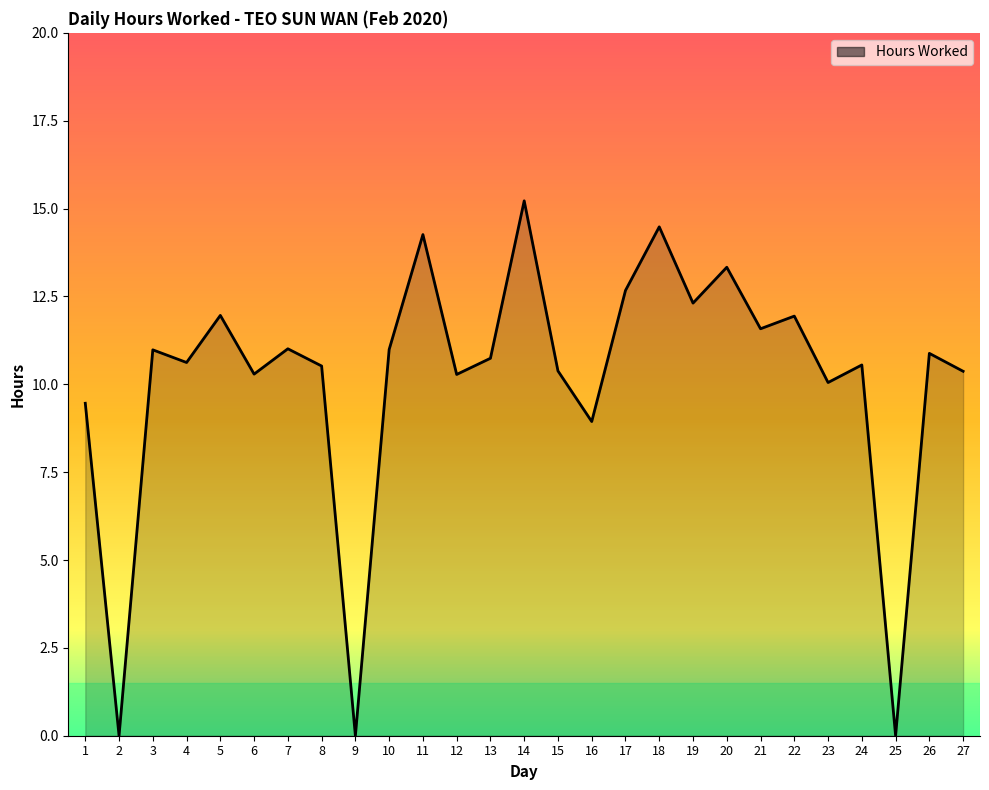

Approximately how many times larger is the value at 3 compared to 12?

1.1